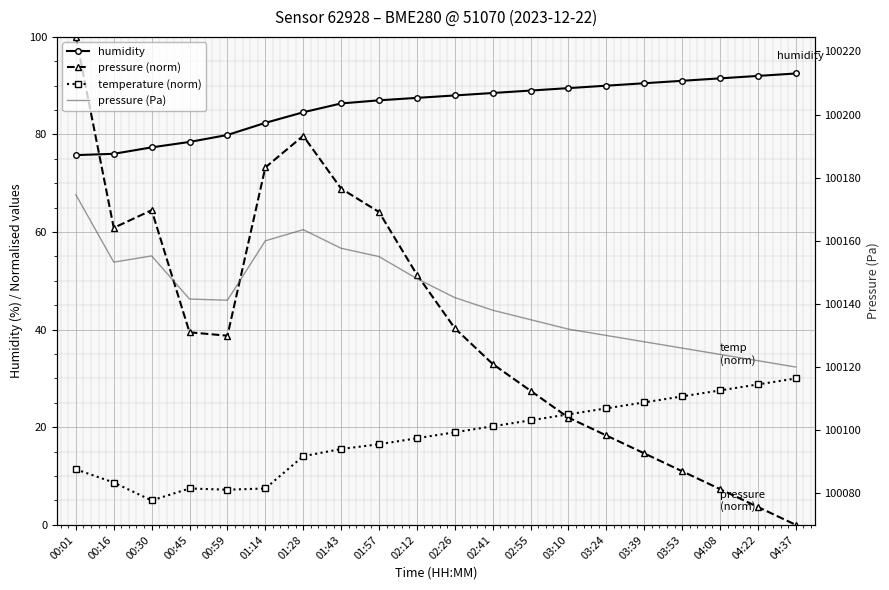

True or false: humidity has more than 2 interior local peaks.

False